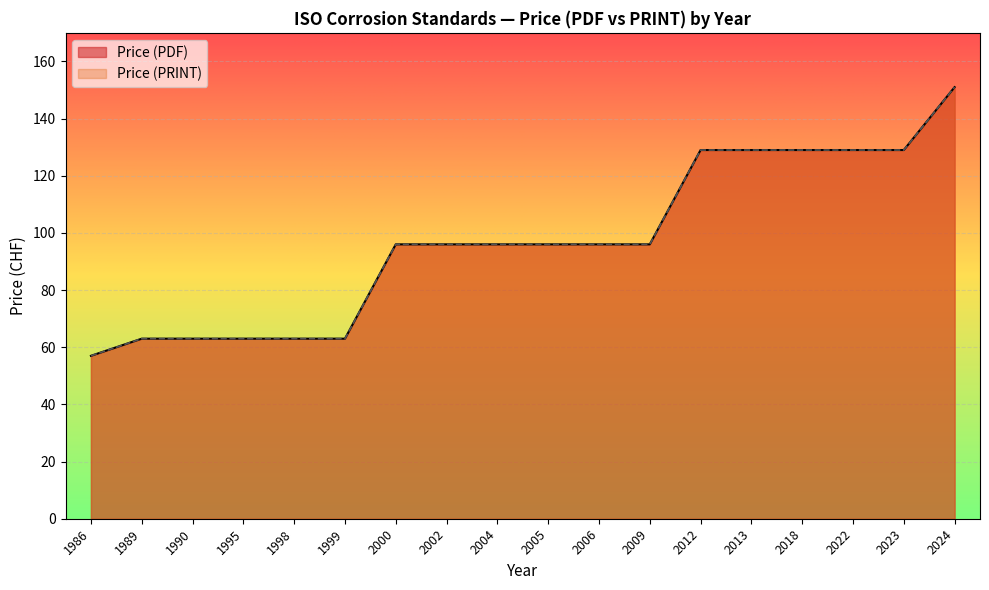

The Price (PDF) series shows 169 at 2002. True or false?

False